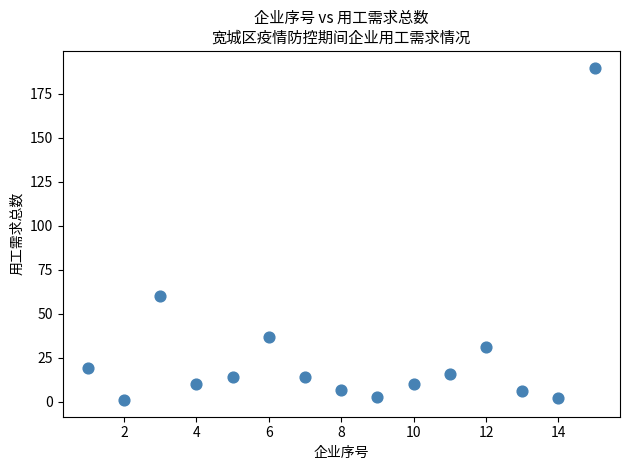

What is the range of Y values (max minus min)?

189